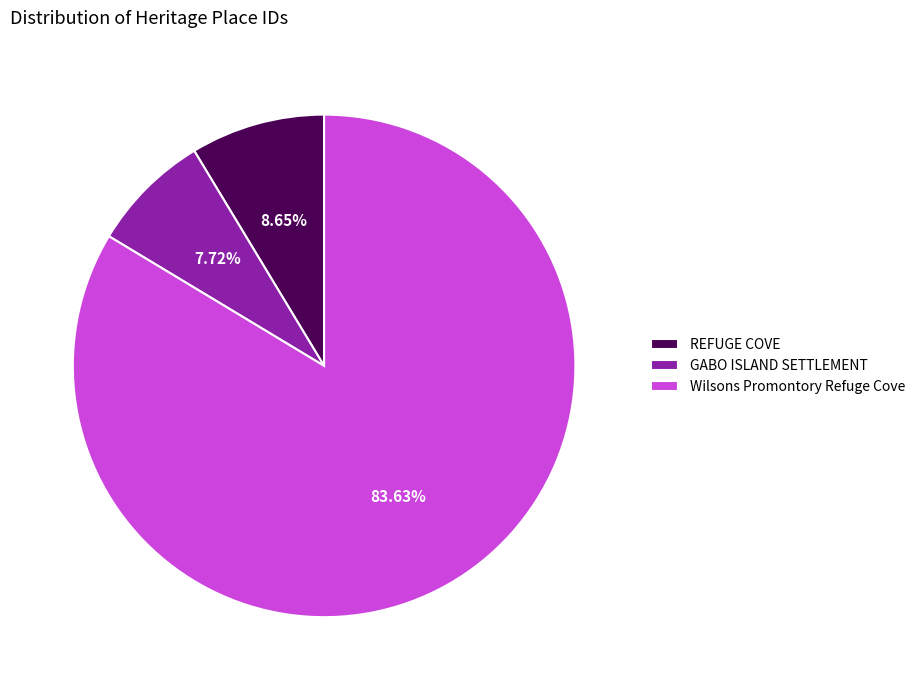

What percentage is the REFUGE COVE slice, to the nearest percent?

9%